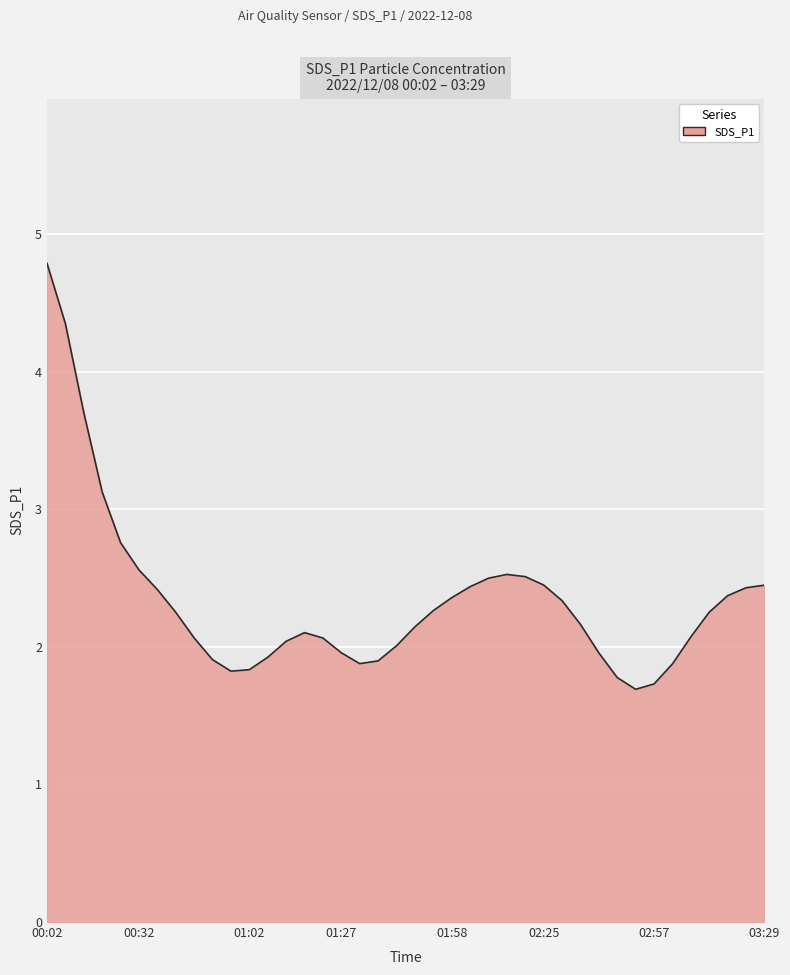

What is the greatest value displayed?

4.8